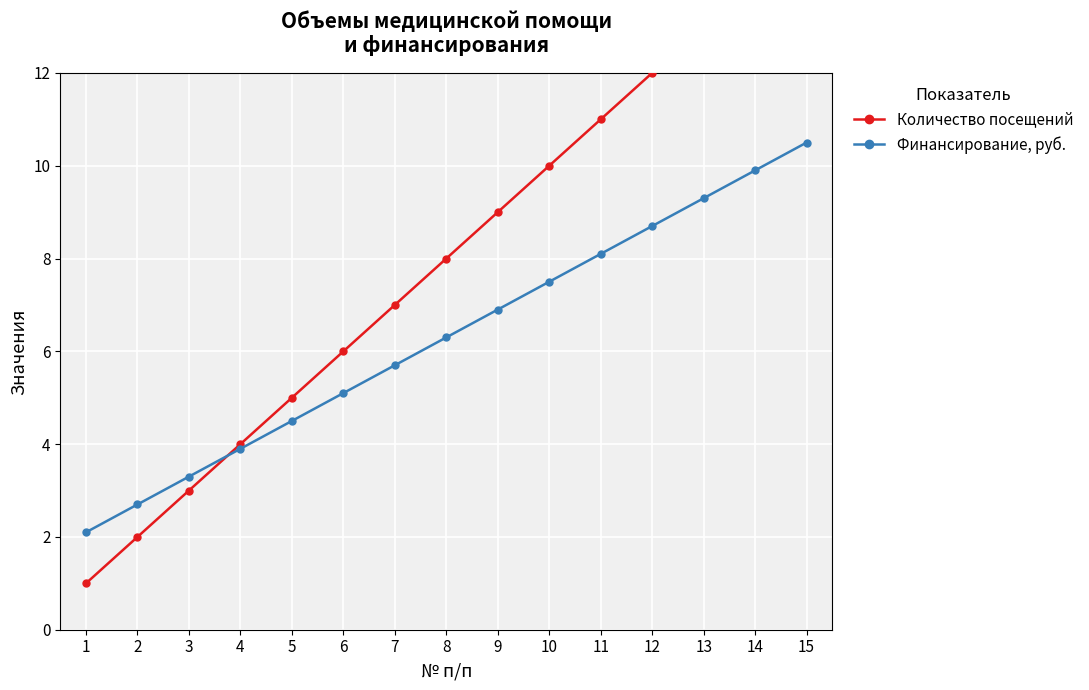

At which category is the sum across all series the highest?

15